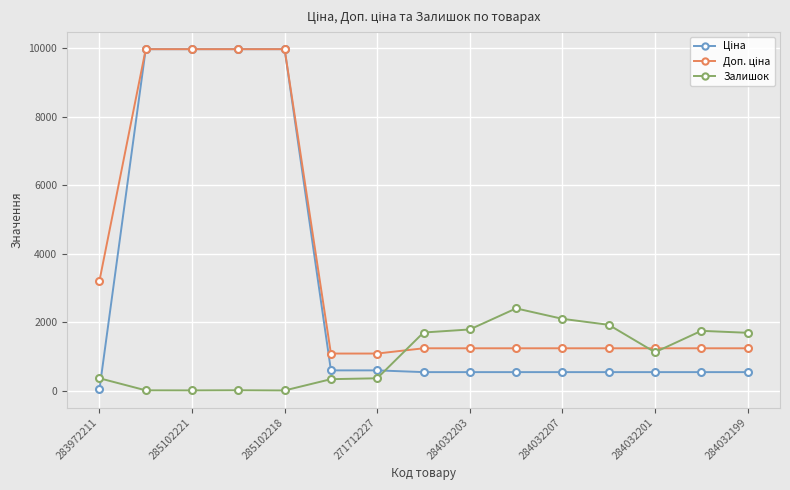

Does the chart display data point markers on the line(s)?

Yes